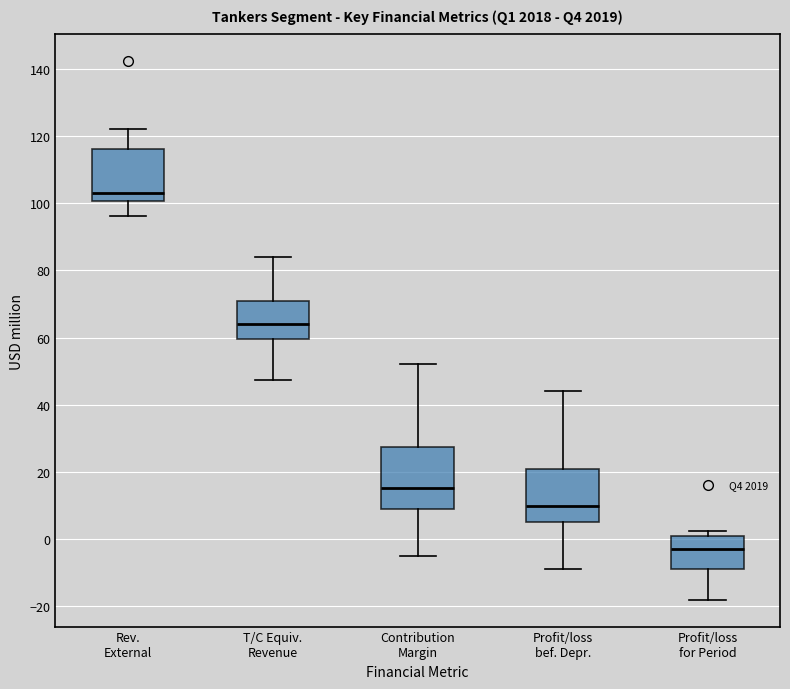

Which box's median line is the lowest?

Profit/loss for Period